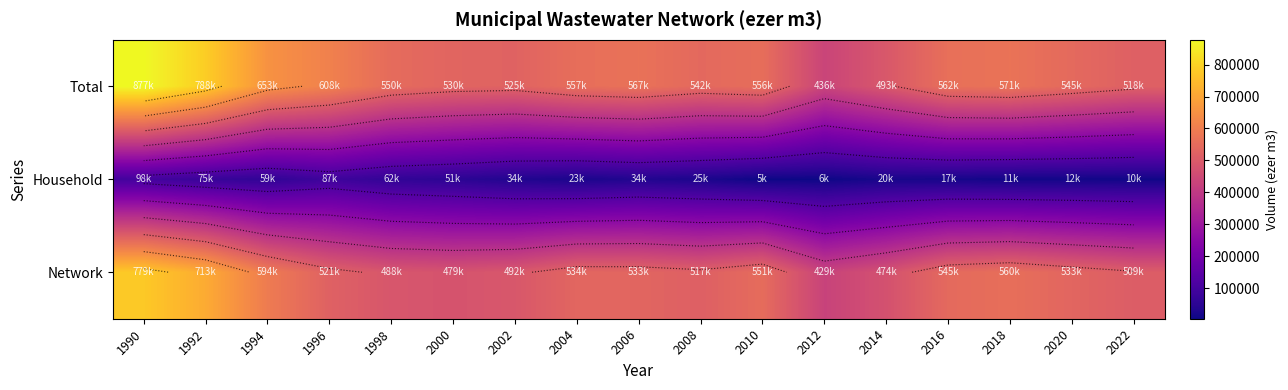

Between 2002 and 2010, which is larger?

2010